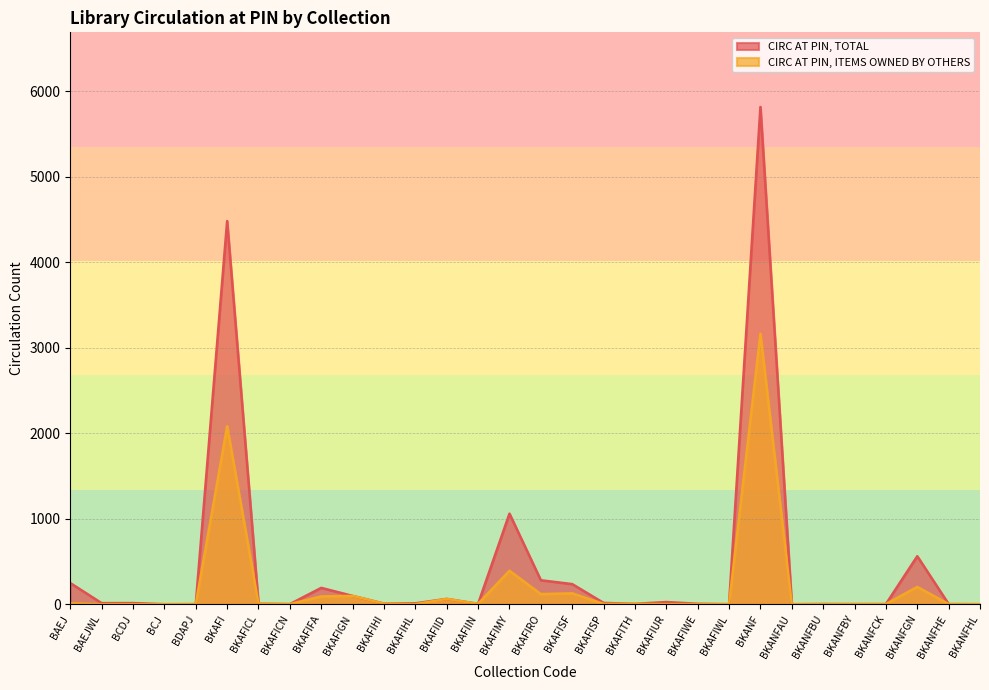

What is the maximum value for CIRC AT PIN, TOTAL?

5818